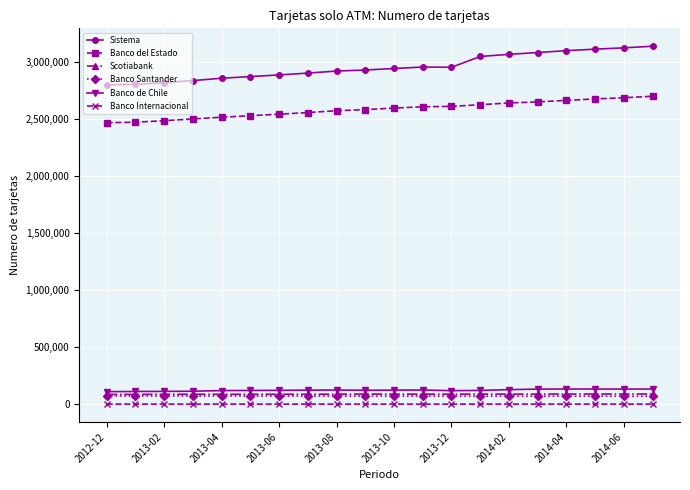

What is the minimum value shown in the chart?

1